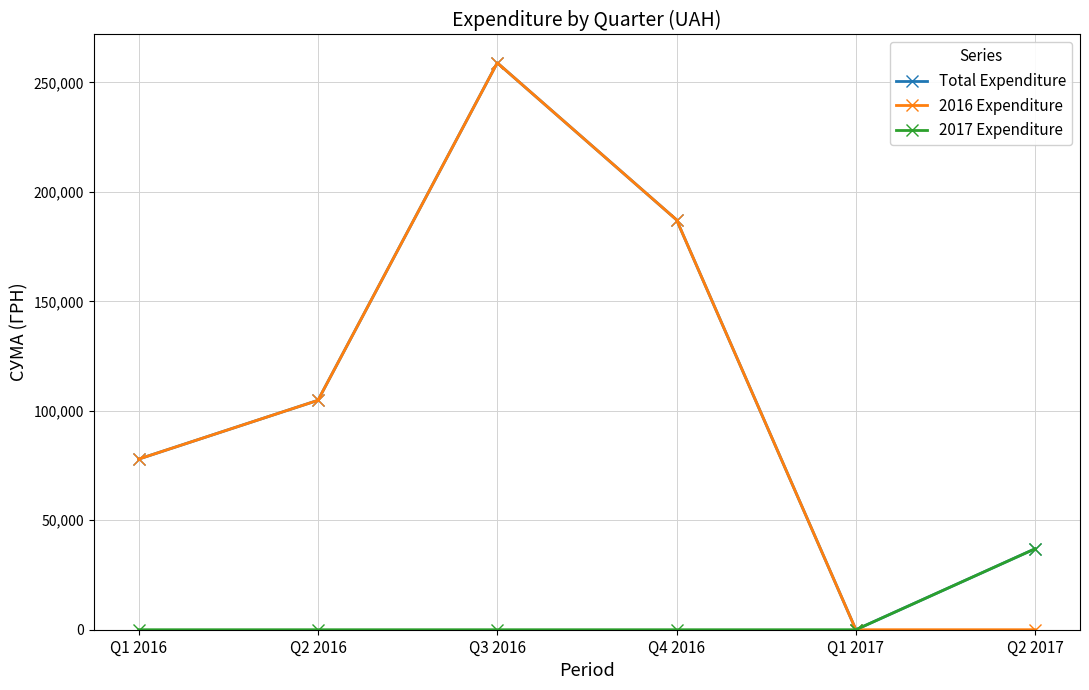

What is the maximum value shown in the chart?

258963.5